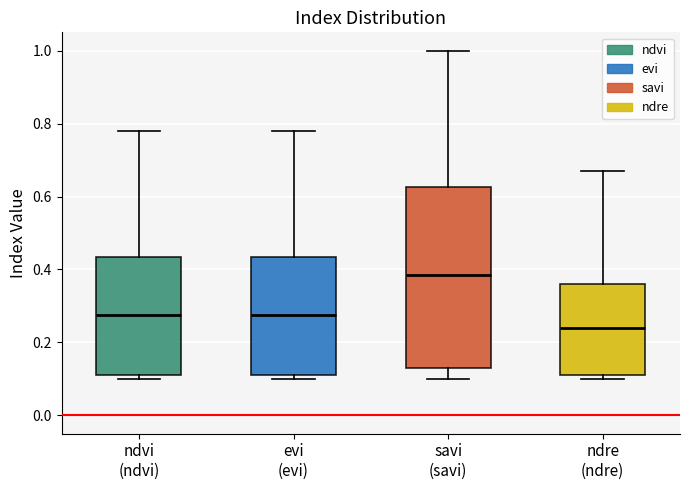

Reading left to right, transcribe this box plot: for each box, give where its median line is, the range the box spans, and where its two whiskers end, as read against the y-axis. The values are not printed on the chart, so give them approximately, as read against the axis.

ndvi (ndvi): median 0.28, box 0.12 to 0.44, whiskers 0.10 to 0.78
evi (evi): median 0.28, box 0.12 to 0.44, whiskers 0.10 to 0.78
savi (savi): median 0.38, box 0.14 to 0.62, whiskers 0.10 to 1.00
ndre (ndre): median 0.24, box 0.12 to 0.36, whiskers 0.10 to 0.68